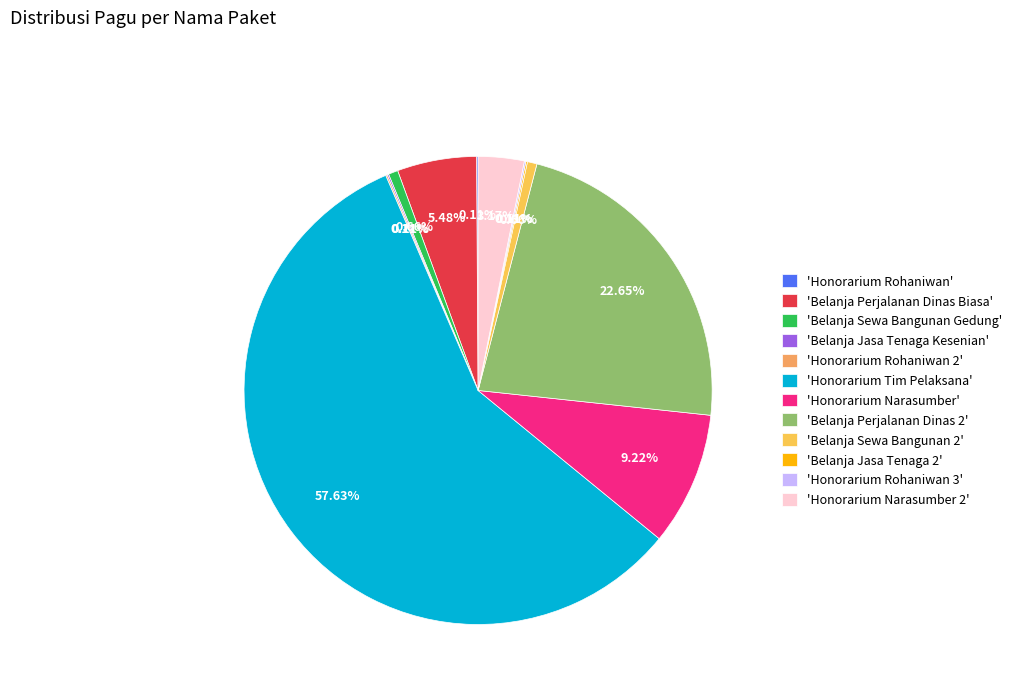

What is the largest slice in the pie chart?

'Honorarium Tim Pelaksana'